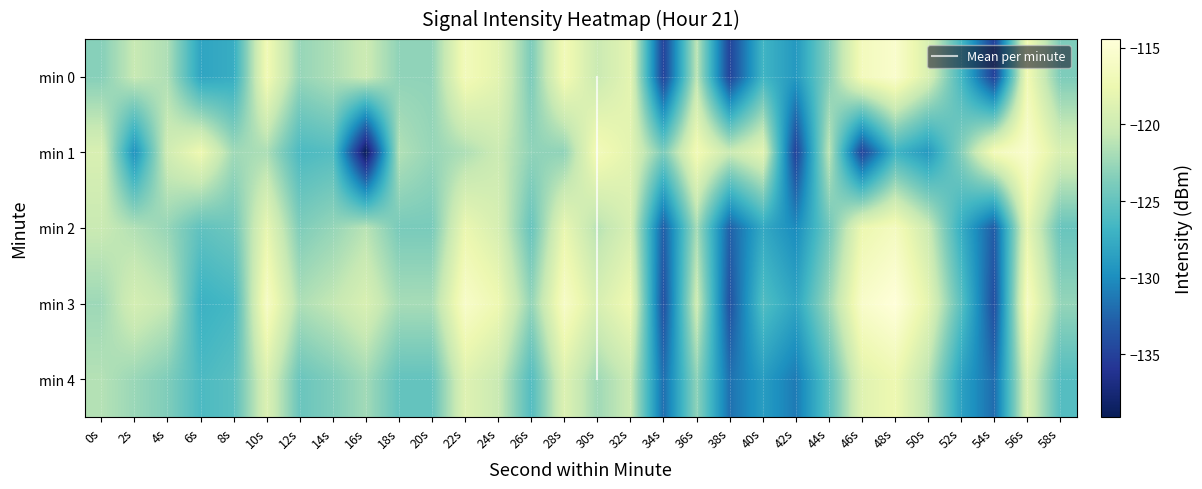

The value of 0 at 4s is -121.7. True or false?

True